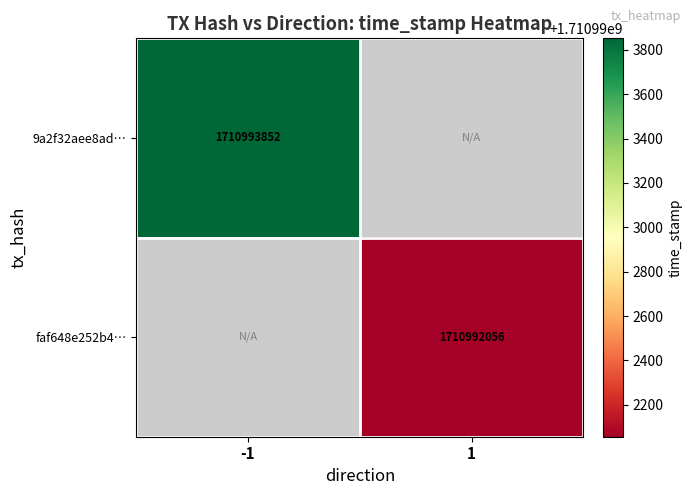

What is the minimum value shown in the chart?

1710992056.0